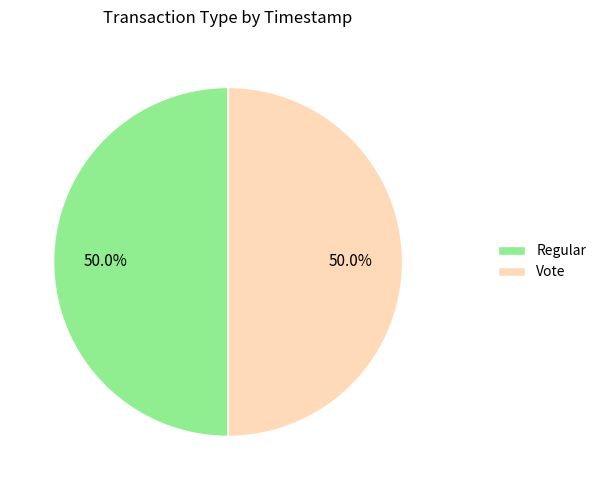

Combined, what portion of the pie is Vote and Regular?

100.0%